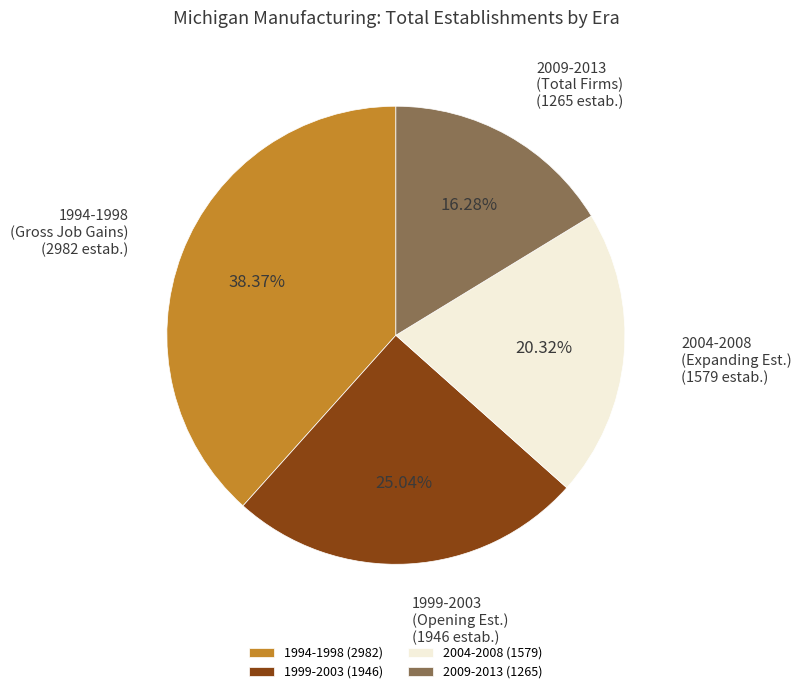

Do 2004-2008 (Expanding Est.) and 1994-1998 (Gross Job Gains) together represent more than half of the pie?

Yes